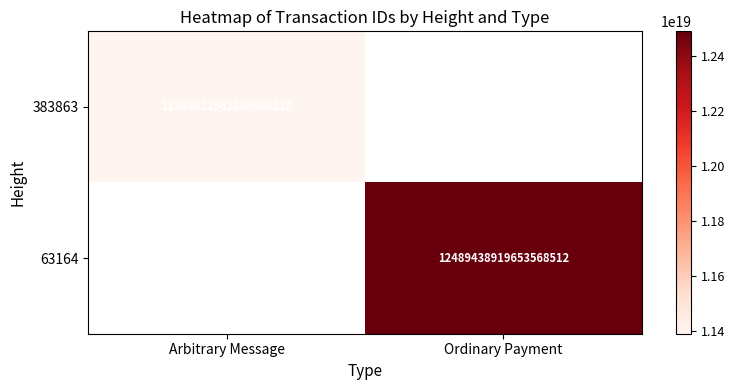

Which category has the highest value across all series?

Ordinary Payment